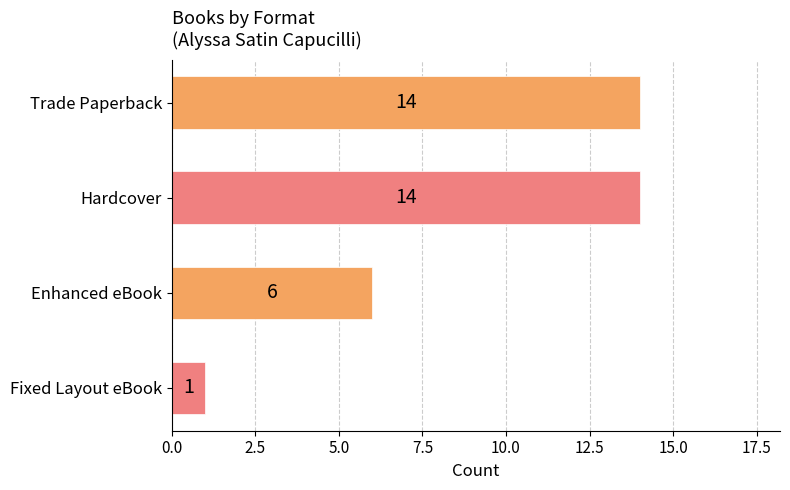

What is the difference between the second highest and minimum values?

13